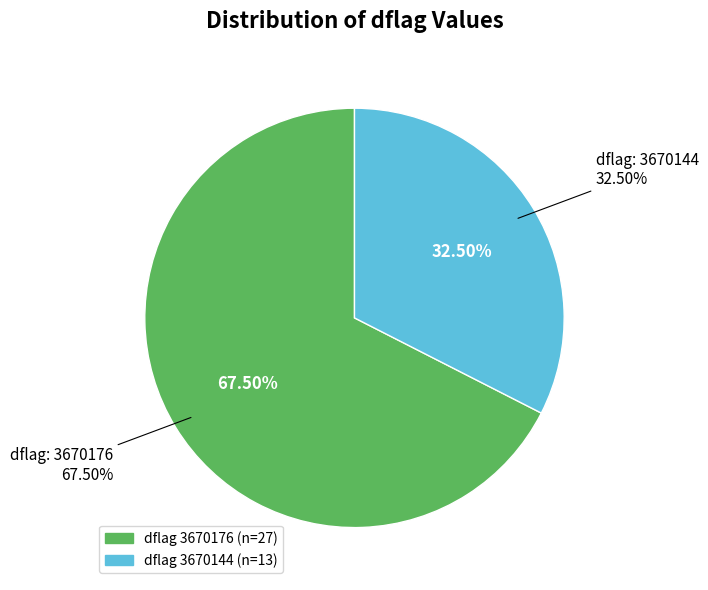

Does 24 account for over 50% of the chart?

No